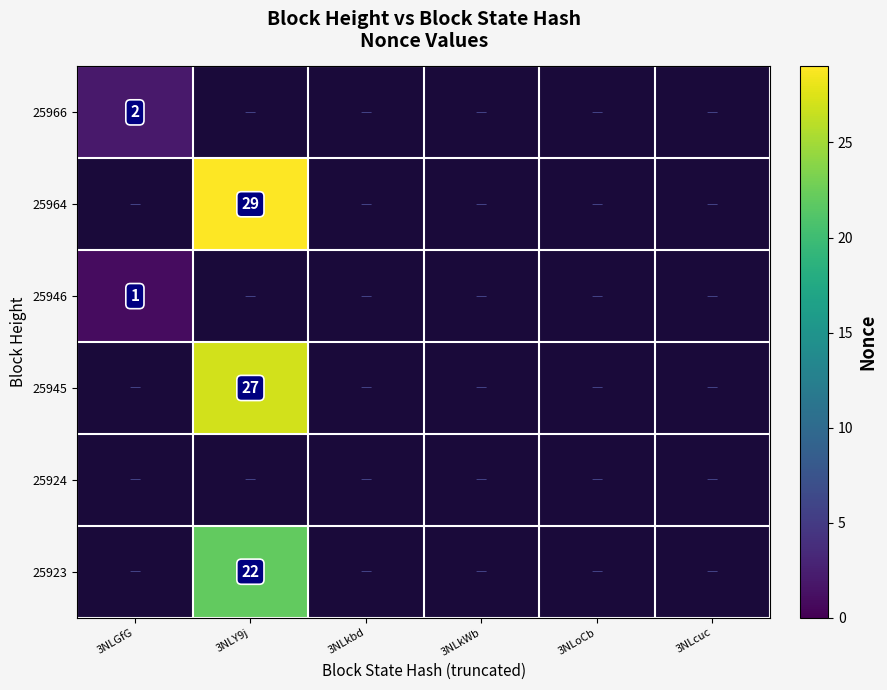

At which category does the chart reach its peak across all series?

3NLY9j